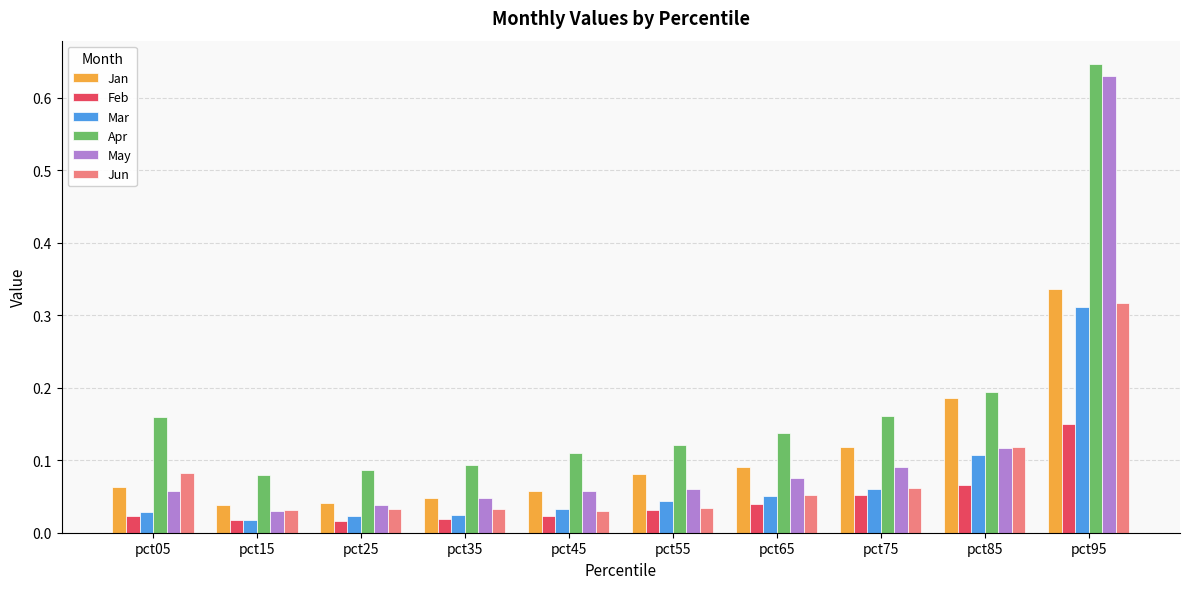

How many Apr values are between 0 and 1?

10